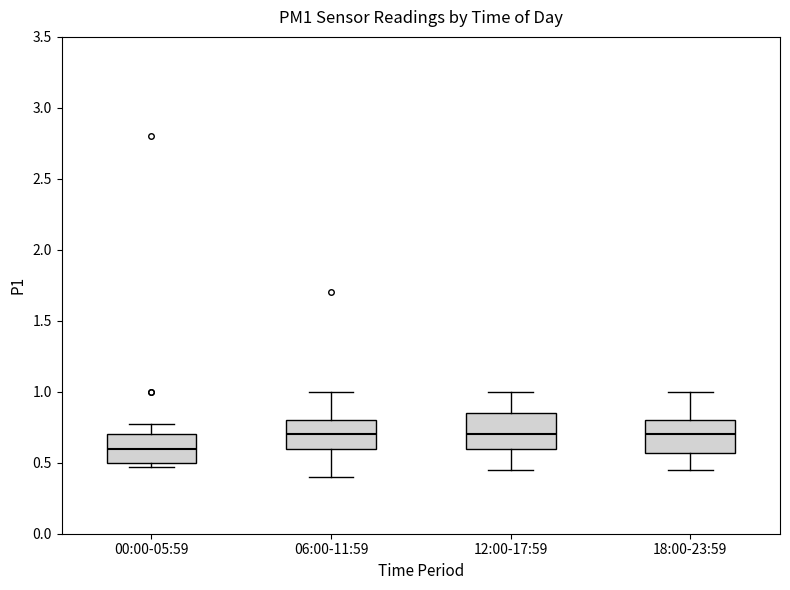

Reading left to right, transcribe this box plot: for each box, give where its median line is, the range the box spans, and where its two whiskers end, as read against the y-axis. The values are not printed on the chart, so give them approximately, as read against the axis.

00:00-05:59: median 0.60, box 0.50 to 0.70, whiskers 0.45 to 0.75
06:00-11:59: median 0.70, box 0.60 to 0.80, whiskers 0.40 to 1.00
12:00-17:59: median 0.70, box 0.60 to 0.85, whiskers 0.45 to 1.00
18:00-23:59: median 0.70, box 0.55 to 0.80, whiskers 0.45 to 1.00